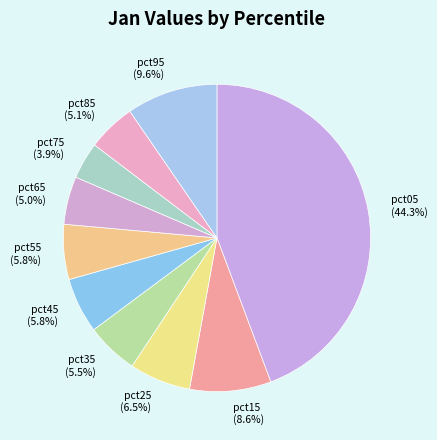

How many slices are in this pie chart?

10